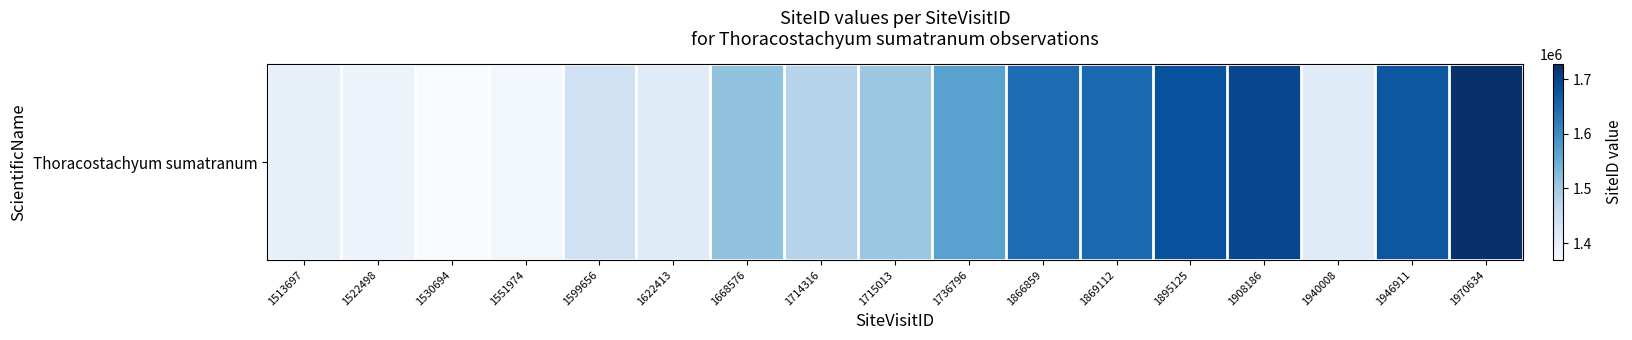

The chart shows a value of 1389297 at 1522498. True or false?

True